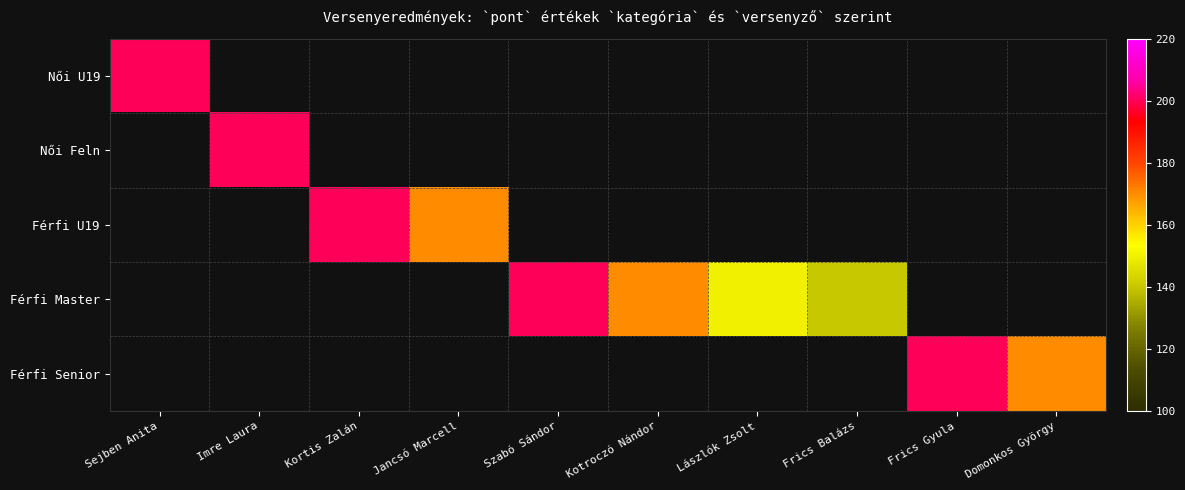

How many data points does each series have?

10